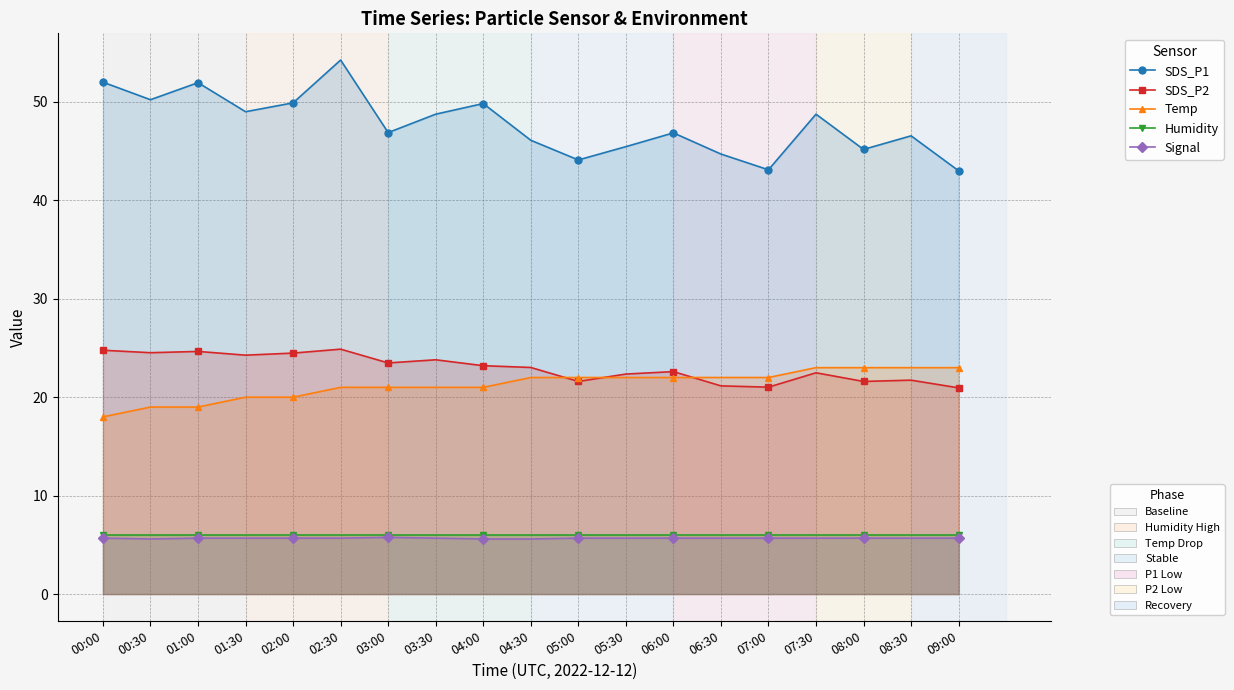

Between which two adjacent categories do SDS_P2 and Temp first intersect?

04:30 and 05:00